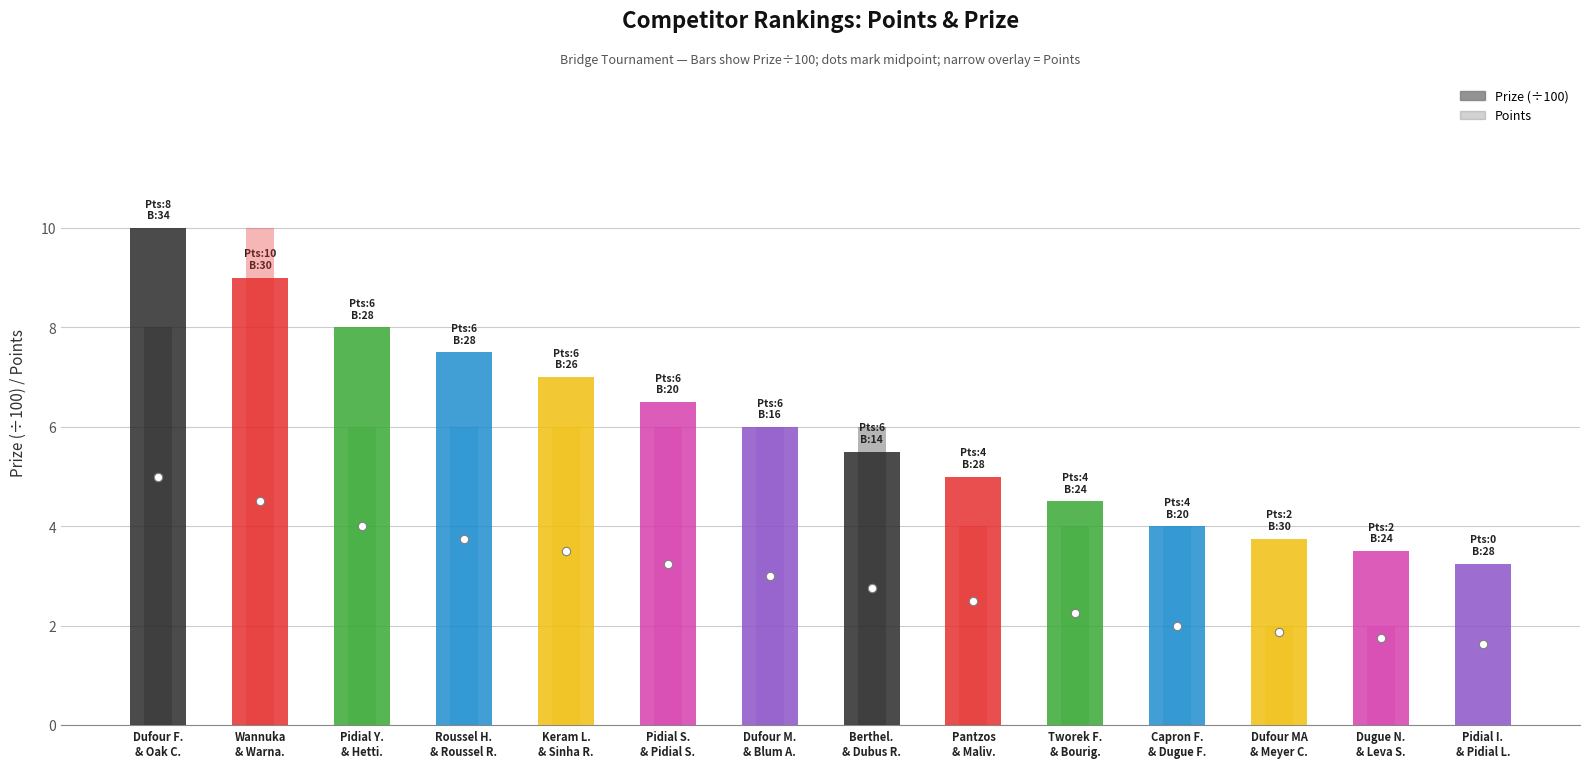

The Points series shows 0.8 at Dugue N.
& Leva S.. True or false?

False